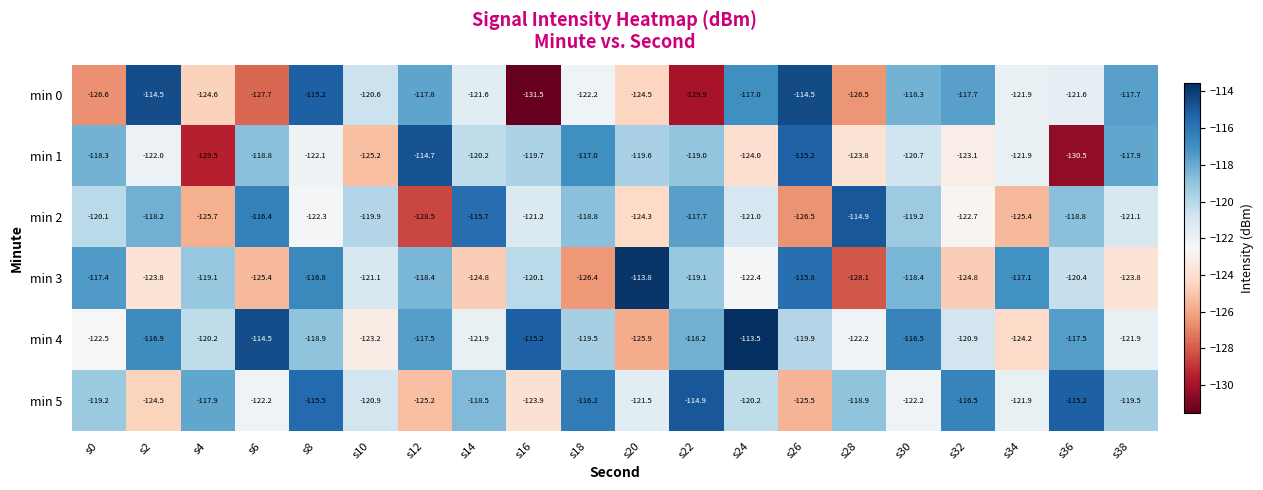

The min 5 series shows -212.1 at s6. True or false?

False